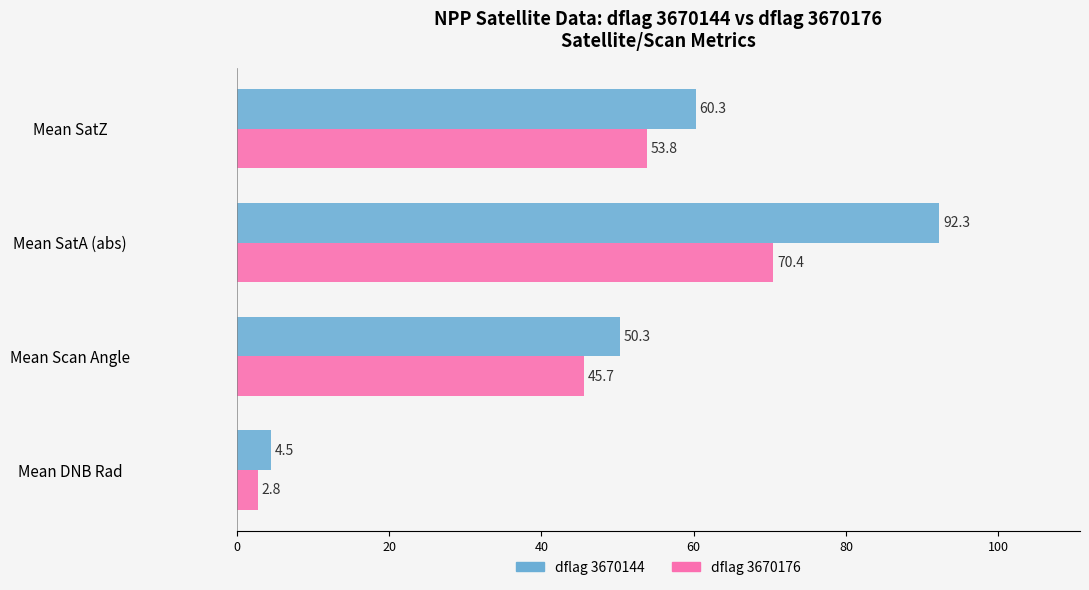

What is the sum of the dflag 3670144 values at Mean SatZ and Mean SatA (abs)?

152.6